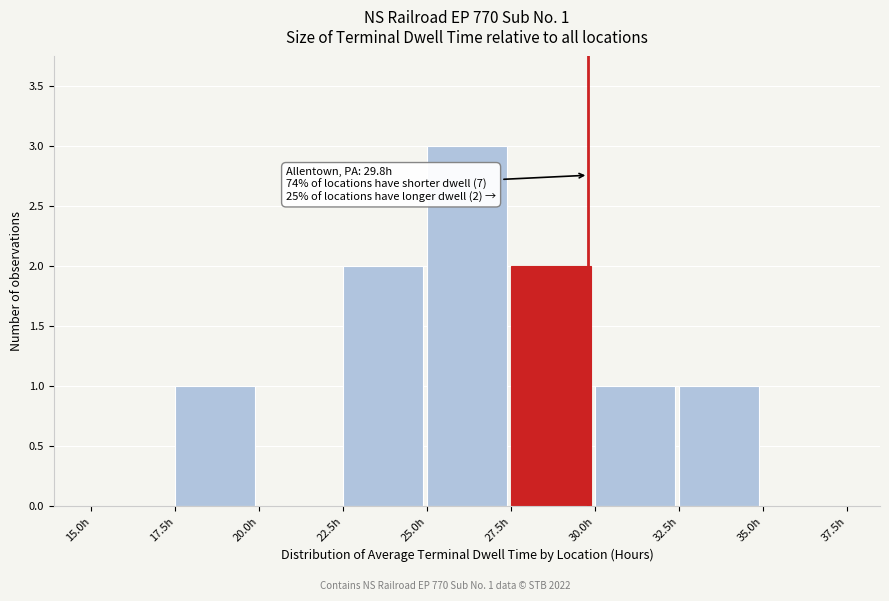

Which range on the x-axis has the tallest bar?

25.0 to 27.5